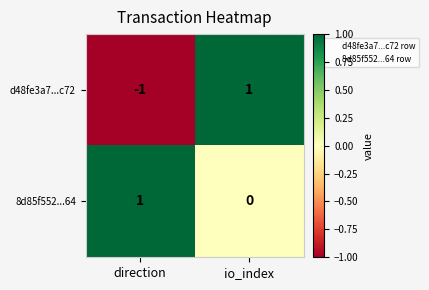

Where is d48fe3a7...c72 nearest to the value 0?

direction